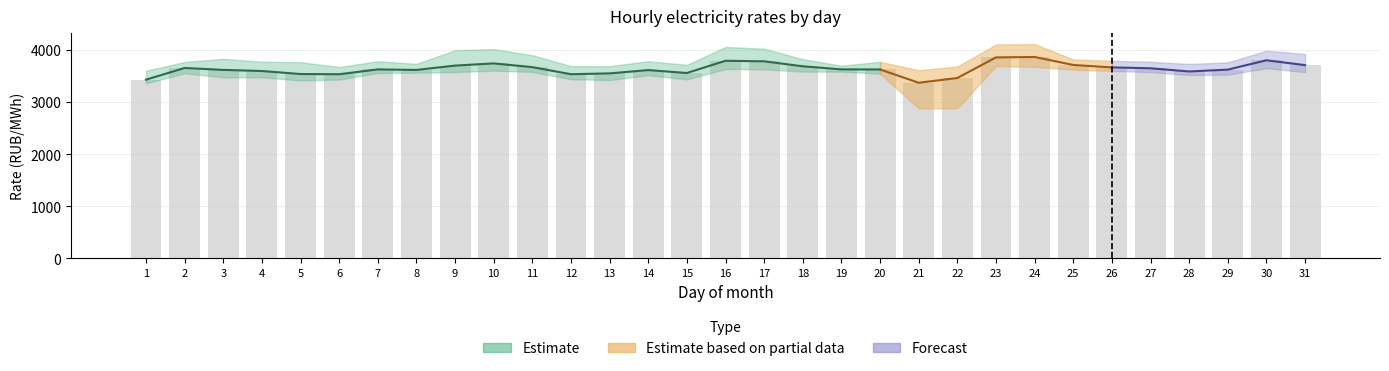

Does the chart contain stacked bars?

No